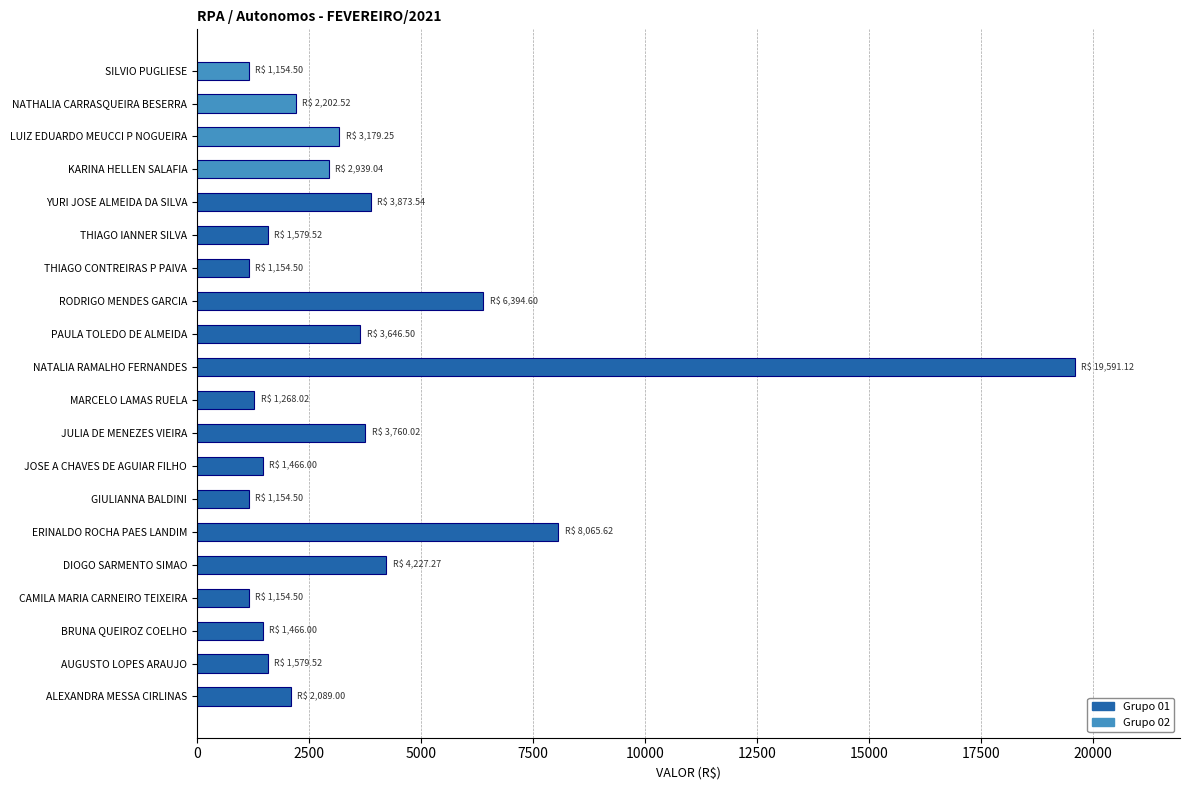

At which label is the value closest to 10372?

ERINALDO ROCHA PAES LANDIM